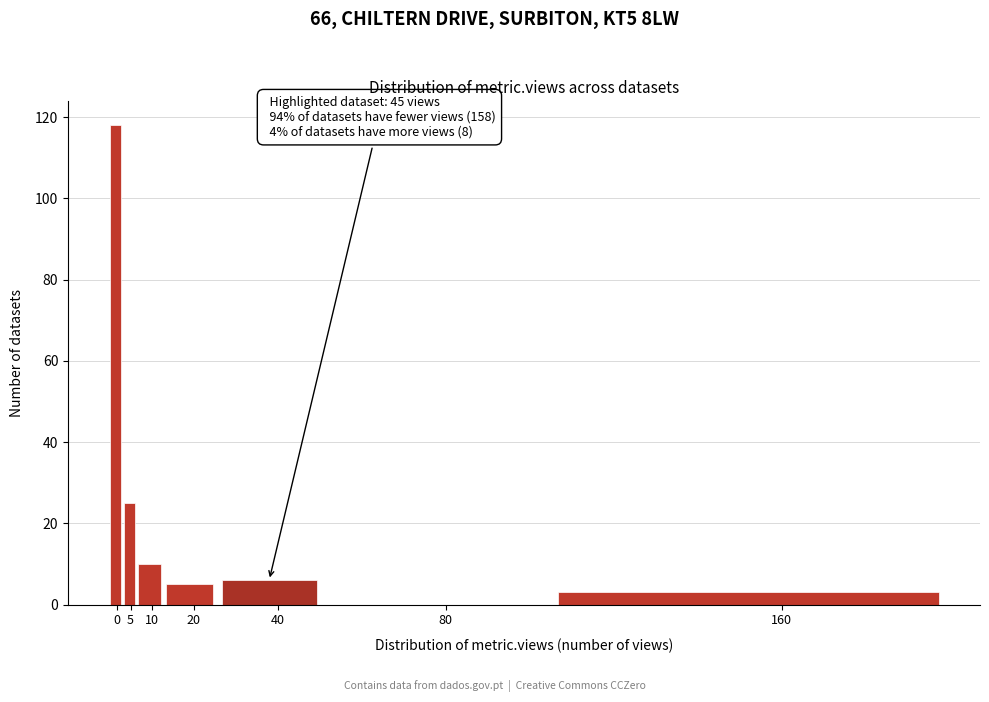

Reading right to left, transcribe all the data shown in this chart.

160=3	80=0	40=6	20=5	10=10	5=25	0=118